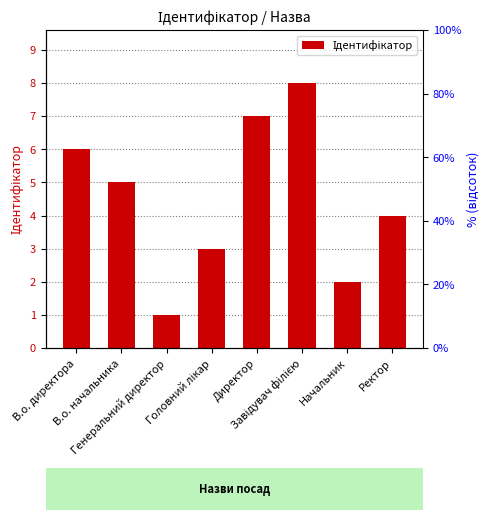

How many distinct data groups are displayed?

1